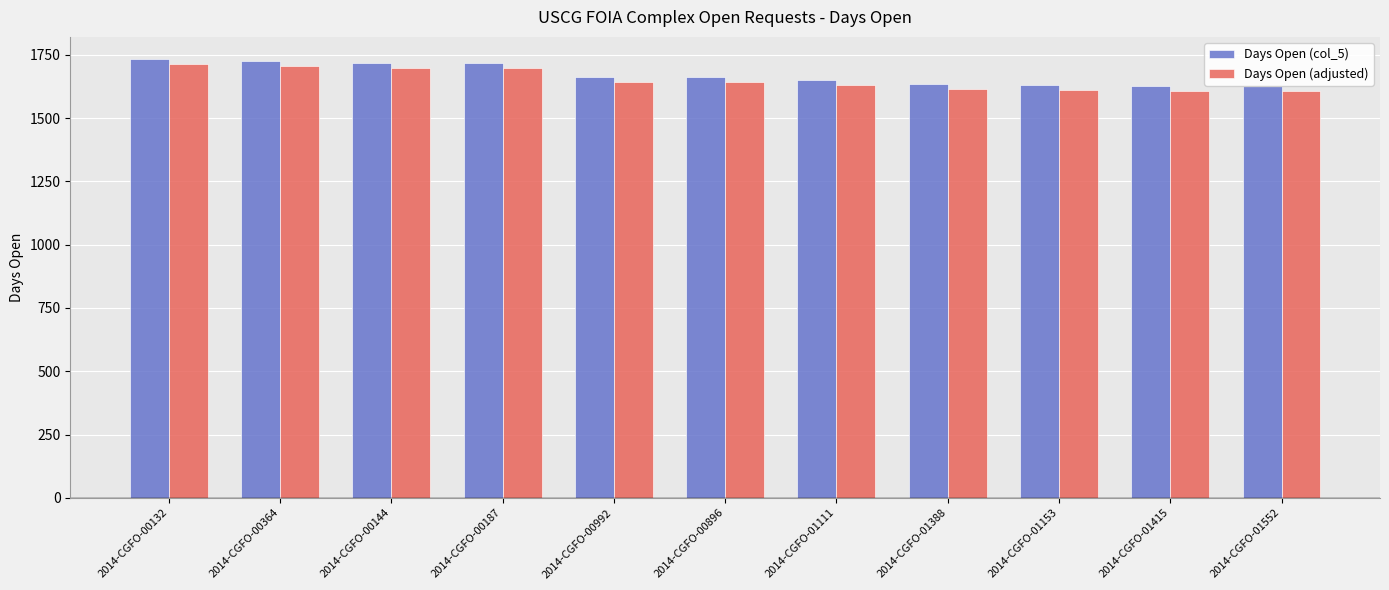

How many values in the Days Open (col_5) series are below 1661?

5